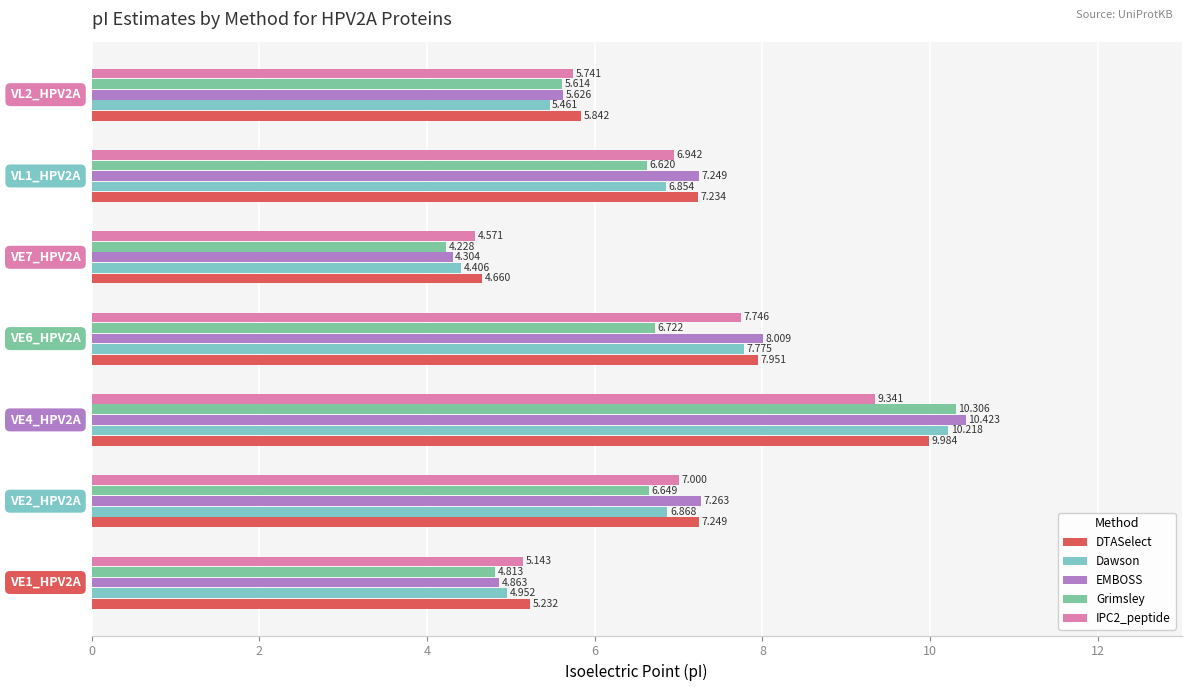

Which series has the largest total across all categories?

DTASelect